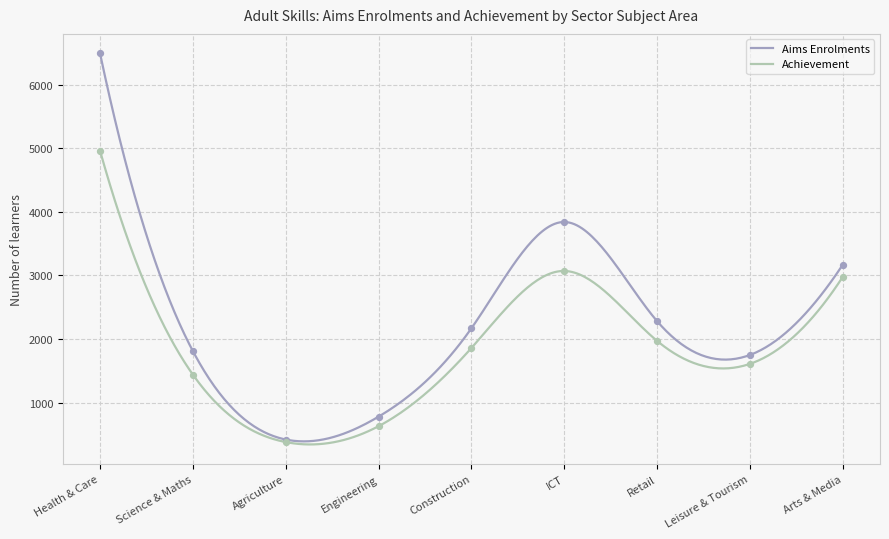

What is the highest value of the Achievement series?

4960.0